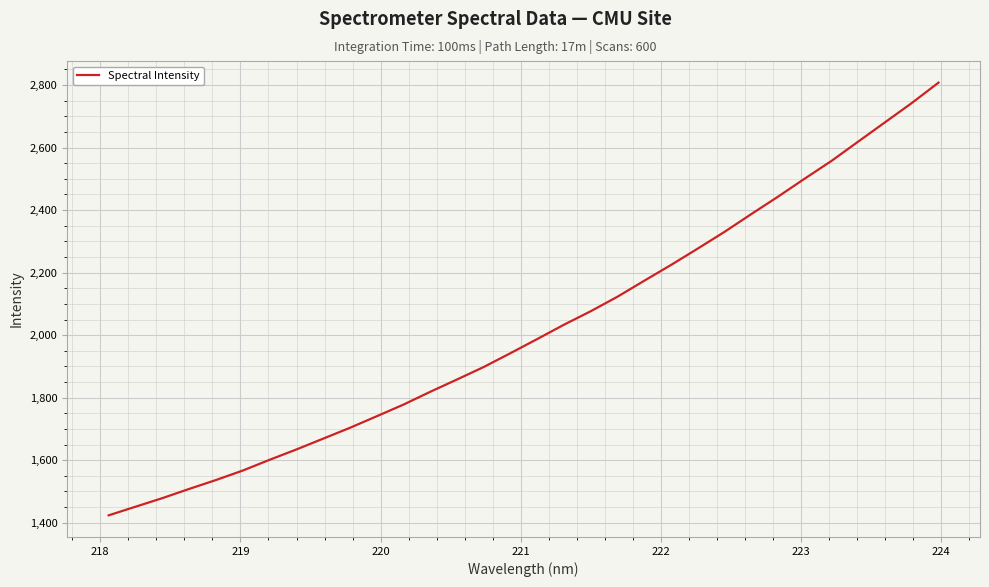

True or false: the data has more than 1 interior local peaks.

False